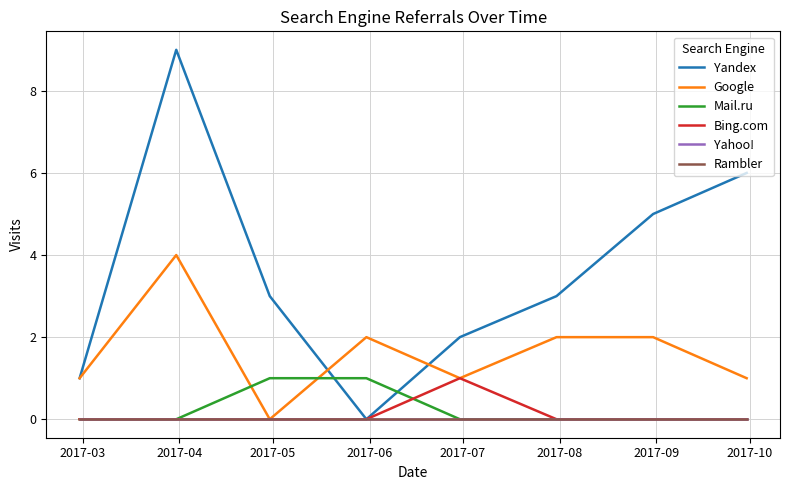

Where is the first local minimum for Google?

2017-05